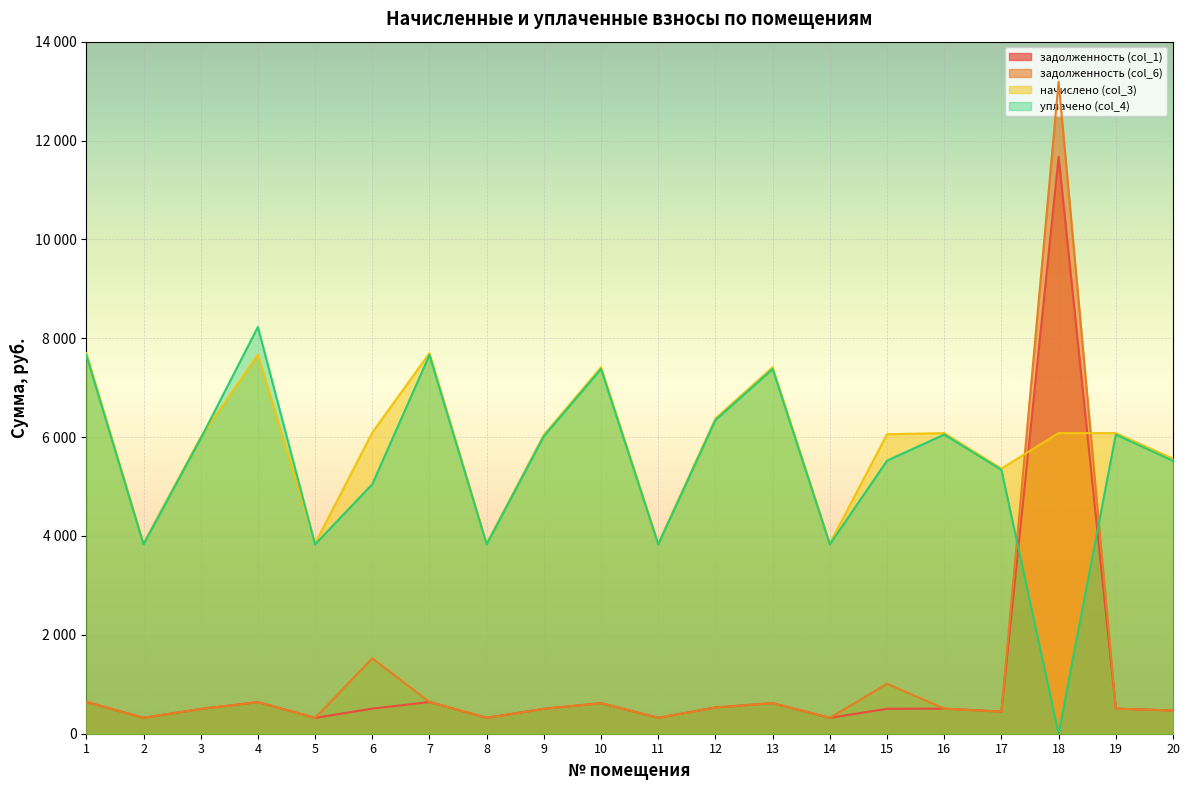

At which category is the sum across all series the highest?

18